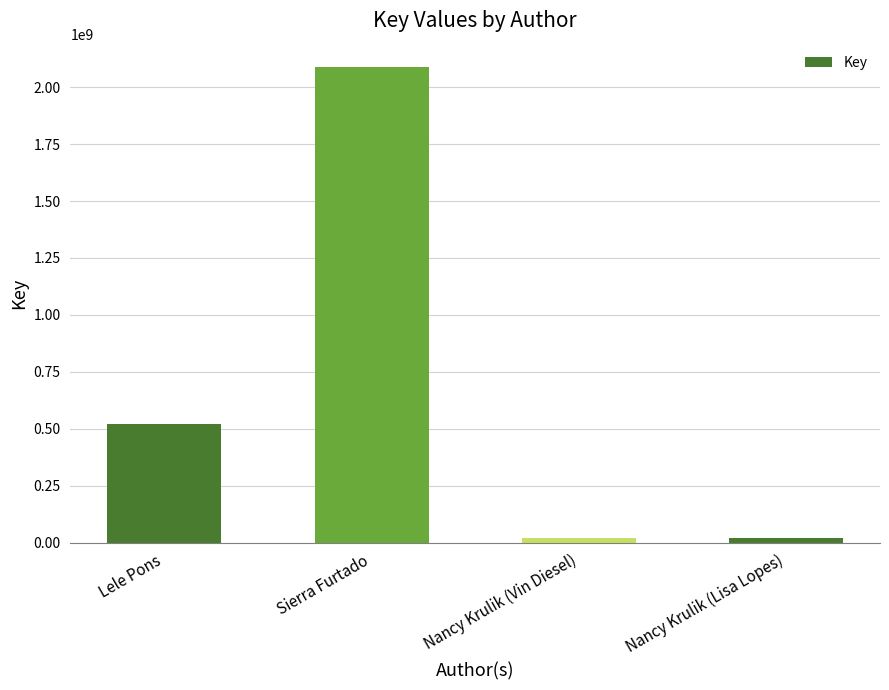

Does the chart contain any negative values?

No